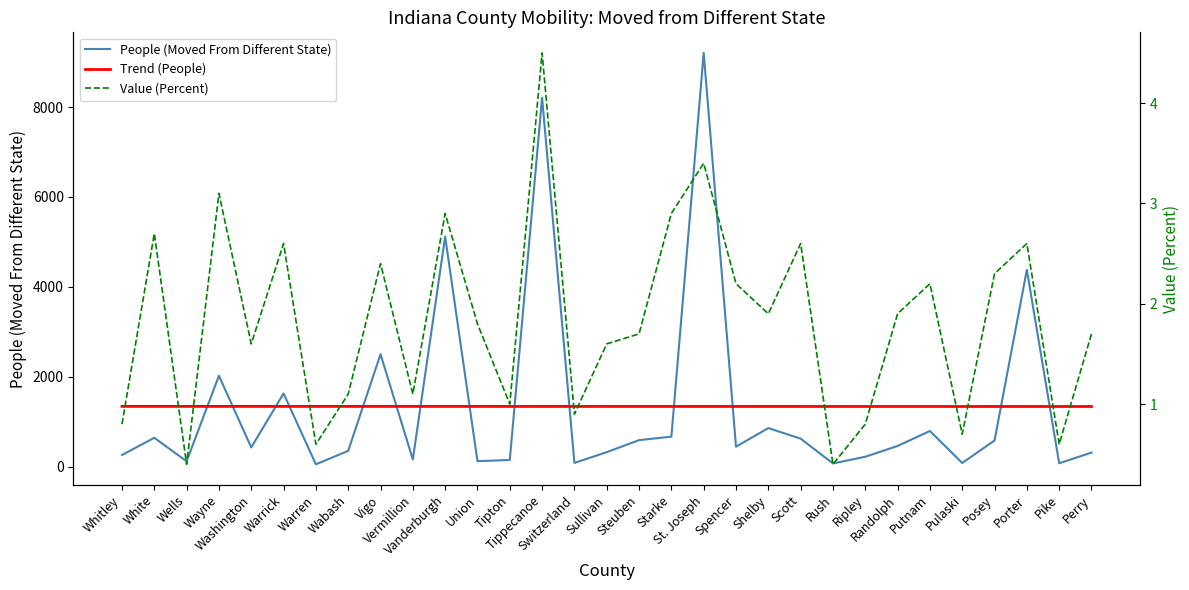

What is the maximum value shown in the chart?

9205.0